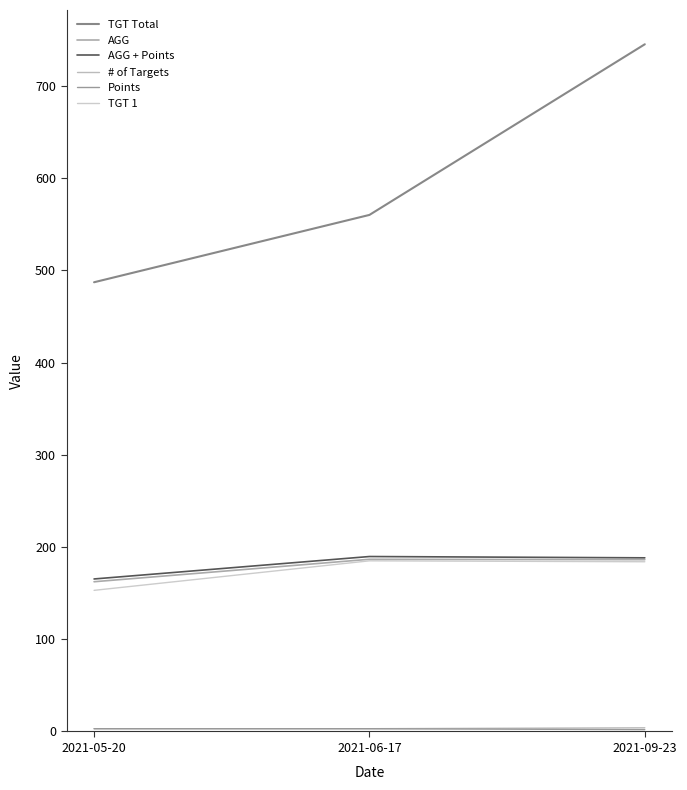

Which category has the lowest value in the TGT 1 series?

2021-05-20